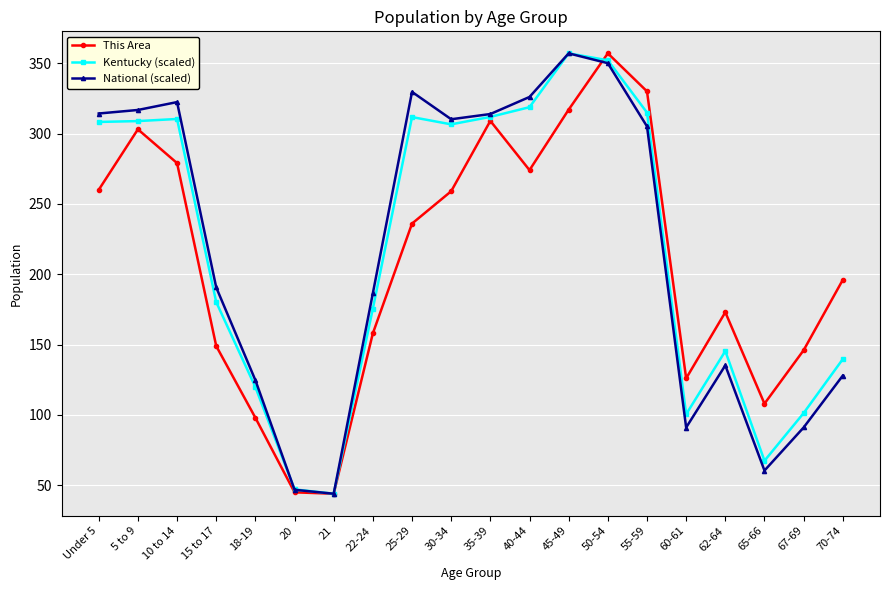

What is the label of the 13th point from the right?

22-24